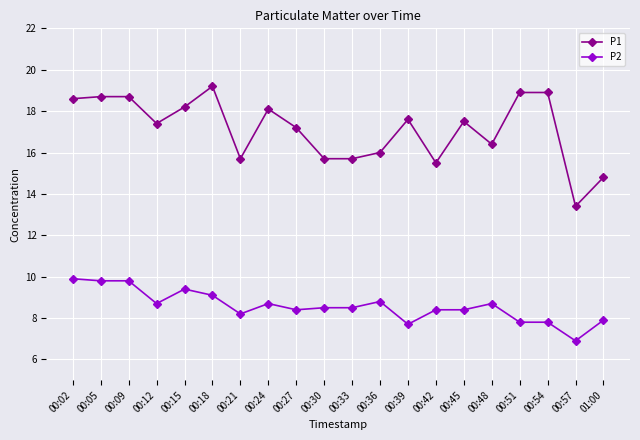

What is the total value across all series at 00:21?

23.9